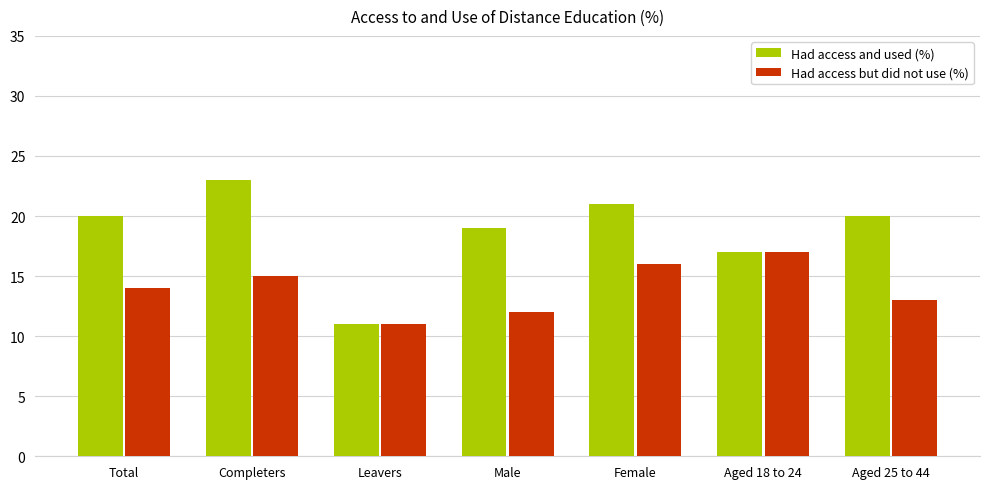

Reading right to left, list all the values displayed in this chart.

Had access and used (%): 20	17	21	19	11	23	20
Had access but did not use (%): 13	17	16	12	11	15	14